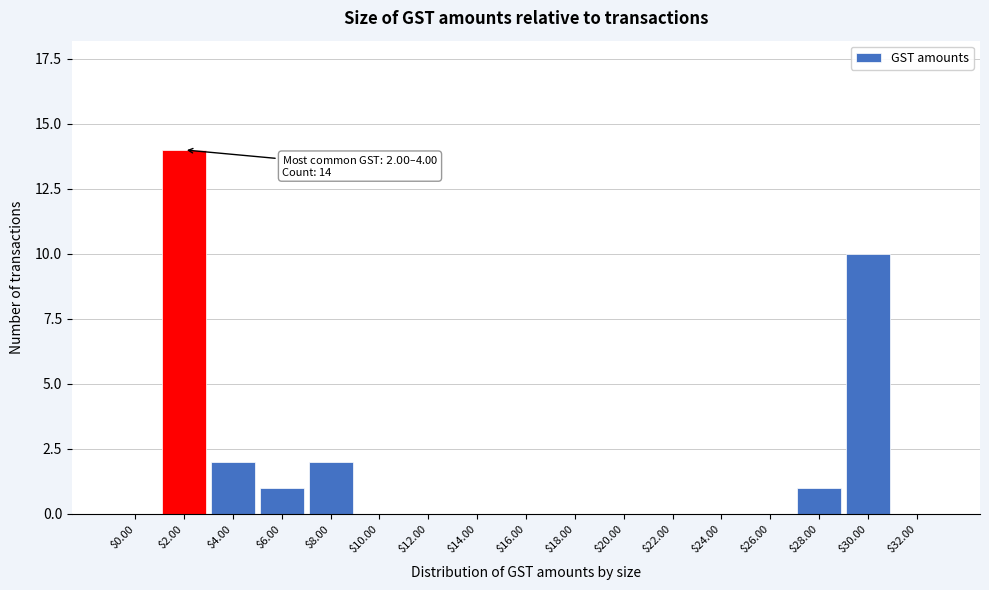

True or false: the data shows 0 at $26.00.

True